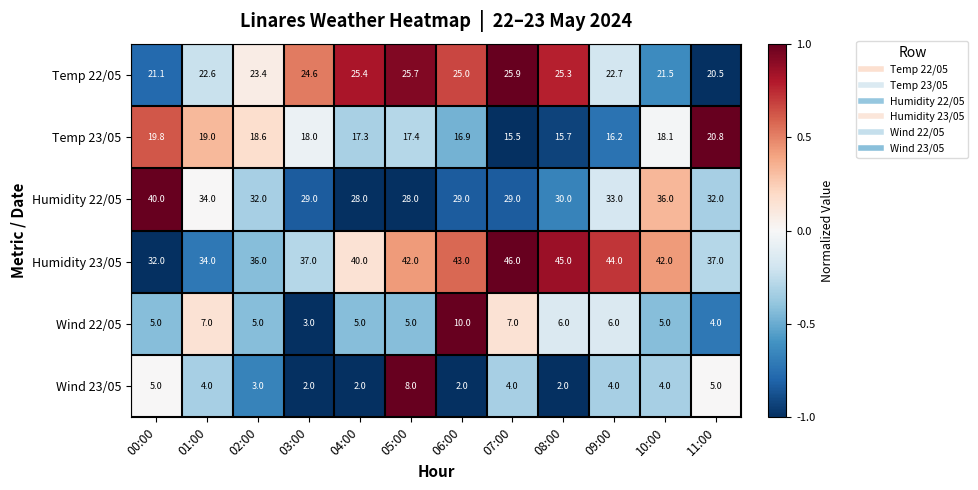

At which label does Wind 22/05 reach its minimum?

03:00